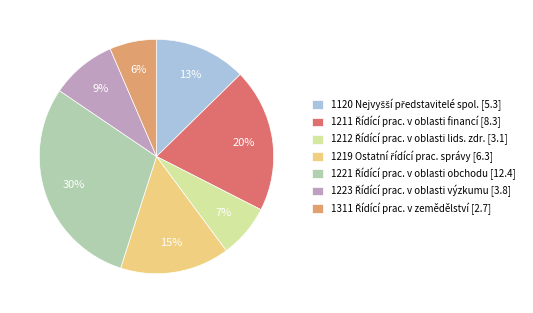

Does any single category account for the majority?

No